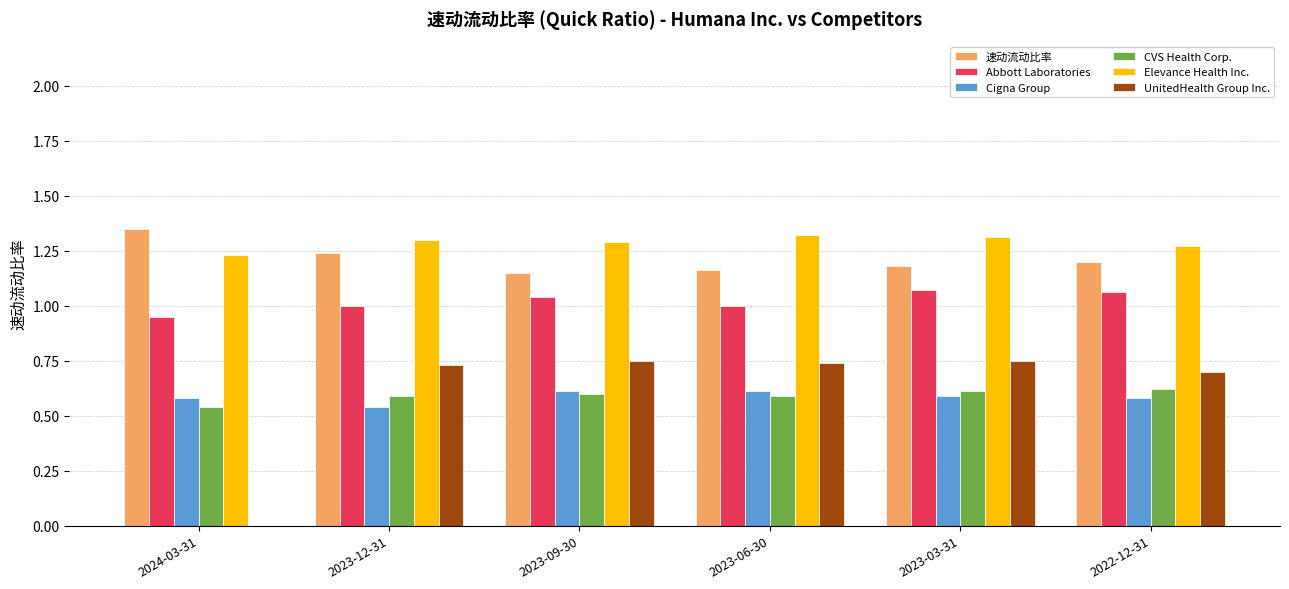

Count the UnitedHealth Group Inc. values in the range 0 to 1.

6